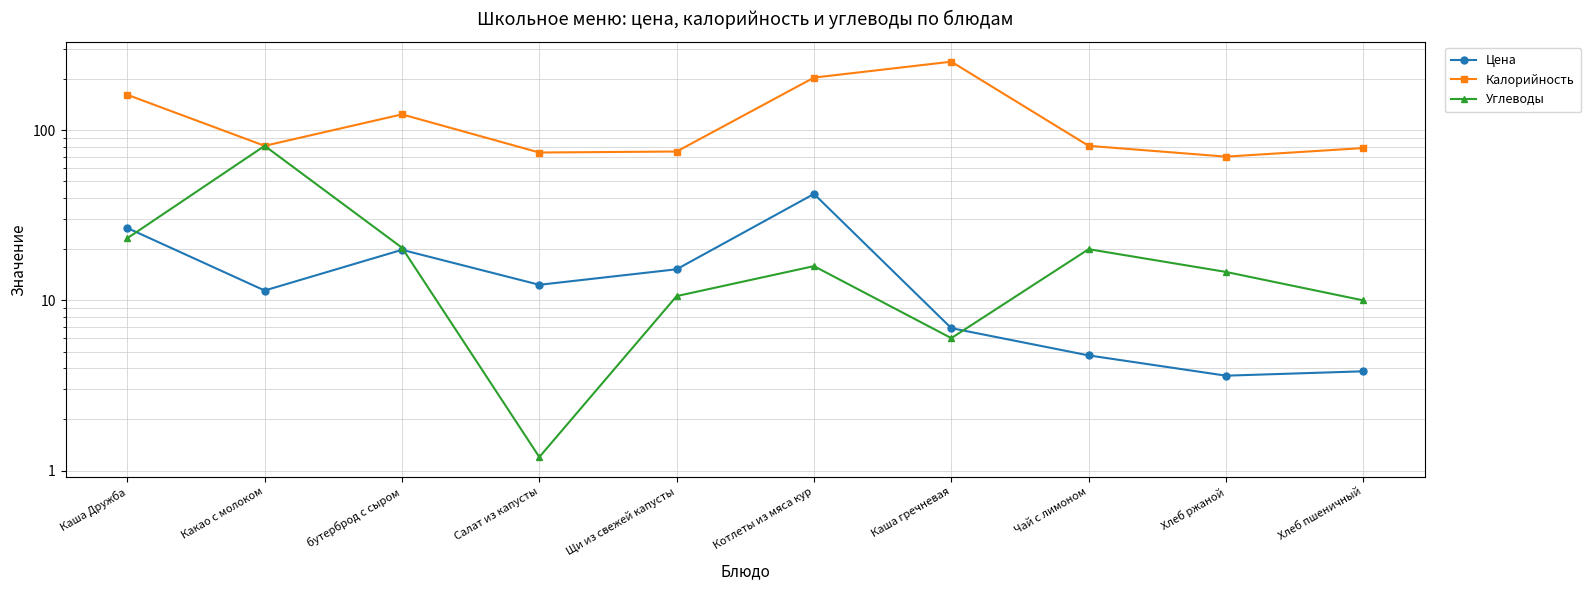

Which category has the highest value in the Калорийность series?

Каша гречневая